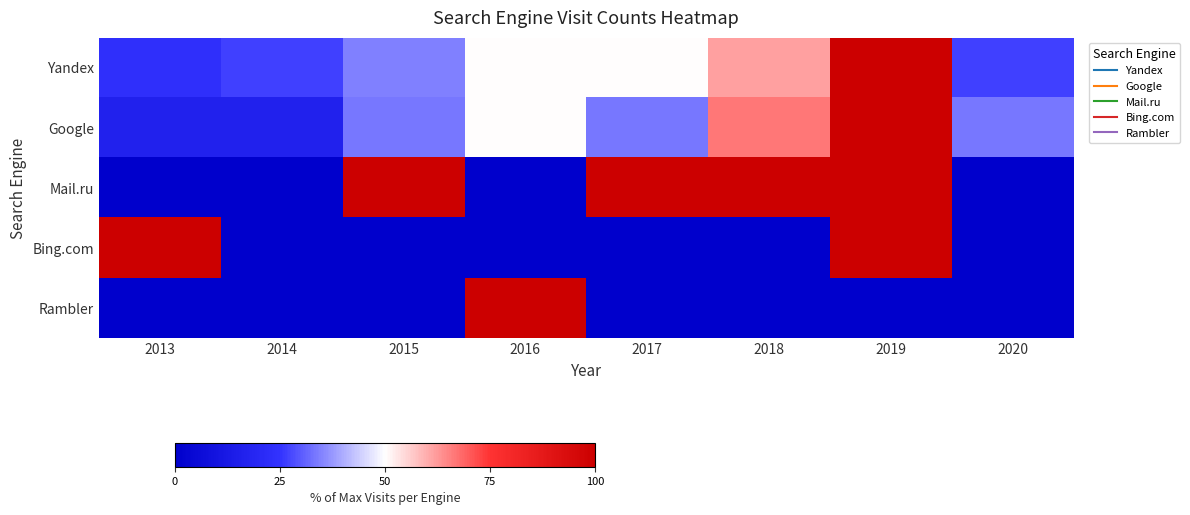

Reading left to right, list all the values displayed in this chart.

Yandex: 2013=23.1	2014=26.9	2015=34.6	2016=50.0	2017=50.0	2018=61.5	2019=100.0	2020=26.9
Google: 2013=16.7	2014=16.7	2015=33.3	2016=50.0	2017=33.3	2018=66.7	2019=100.0	2020=33.3
Mail.ru: 2013=0.0	2014=0.0	2015=100.0	2016=0.0	2017=100.0	2018=100.0	2019=100.0	2020=0.0
Bing.com: 2013=100.0	2014=0.0	2015=0.0	2016=0.0	2017=0.0	2018=0.0	2019=100.0	2020=0.0
Rambler: 2013=0.0	2014=0.0	2015=0.0	2016=100.0	2017=0.0	2018=0.0	2019=0.0	2020=0.0